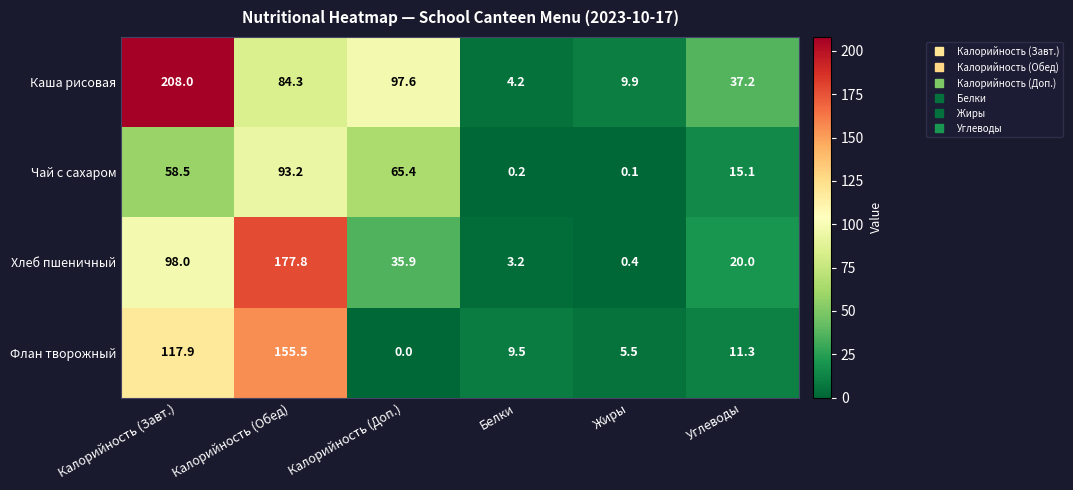

Which category has the lowest value across all series?

Калорийность (Доп.)